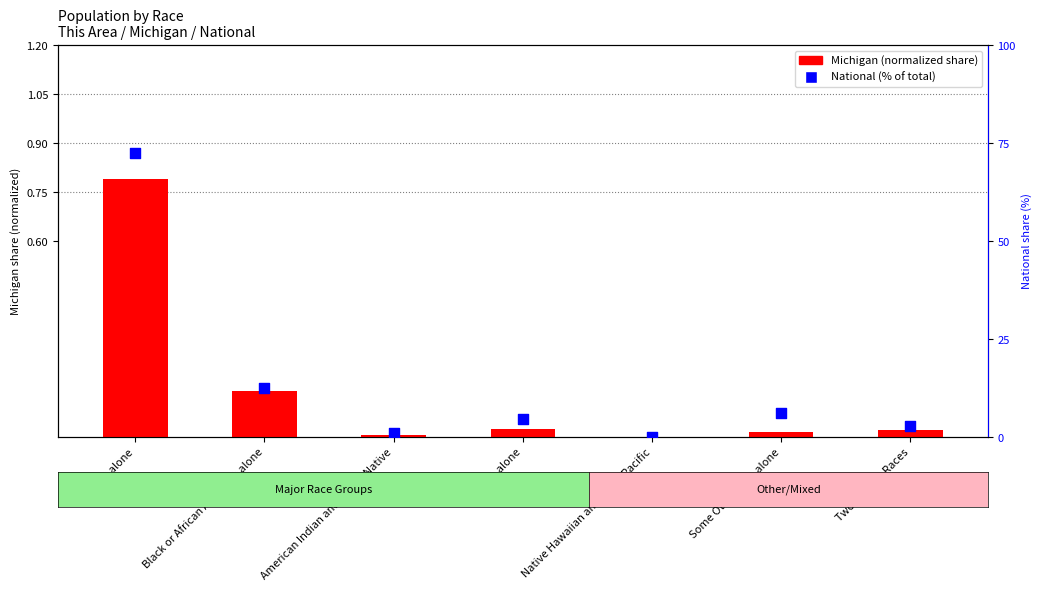

Which series contains the highest Y value?

National (% of total)